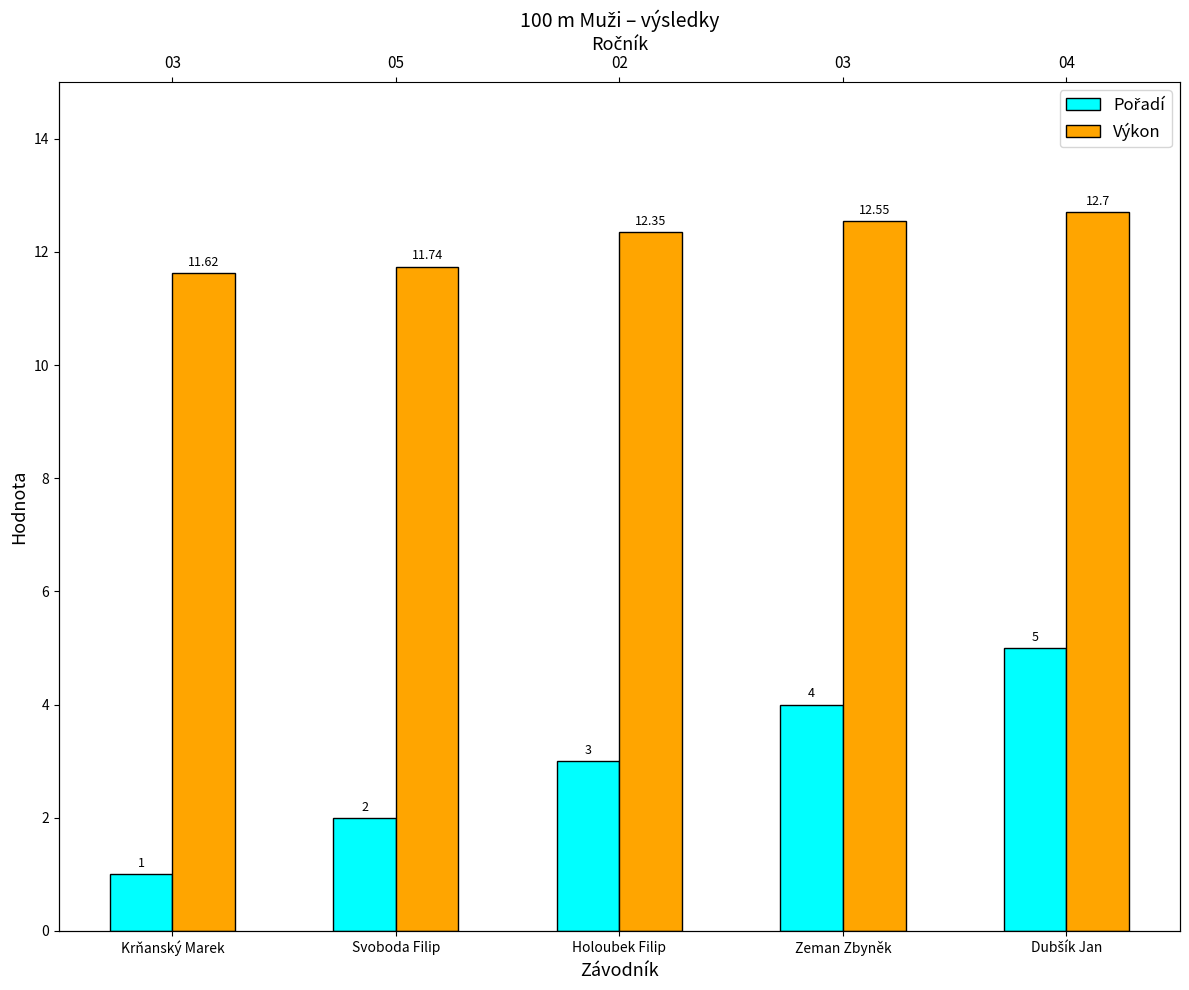

The value of Pořadí at Svoboda Filip is 0.6. True or false?

False